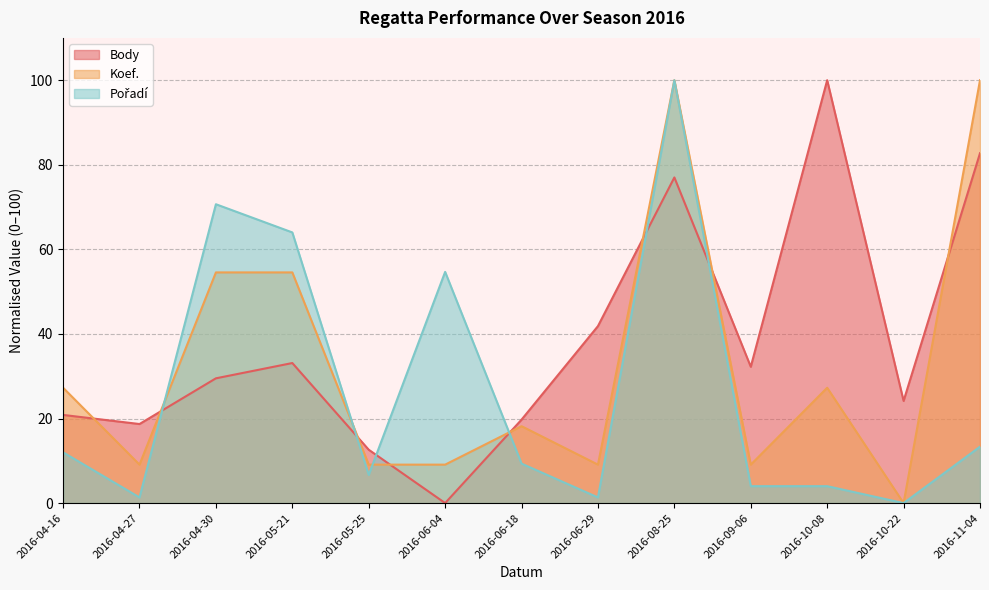

List the labels in order of Pořadí value, smallest first.

2016-10-22, 2016-04-27, 2016-06-29, 2016-09-06, 2016-10-08, 2016-05-25, 2016-06-18, 2016-04-16, 2016-11-04, 2016-06-04, 2016-05-21, 2016-04-30, 2016-08-25